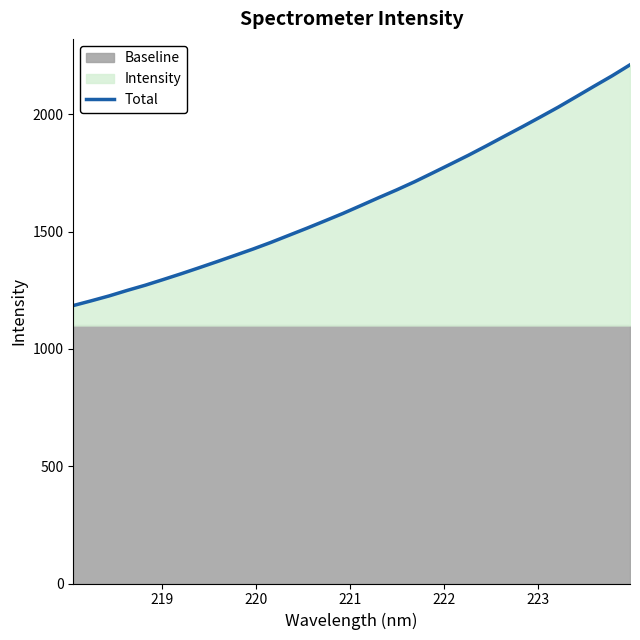

What is the maximum value for Total?

2211.2